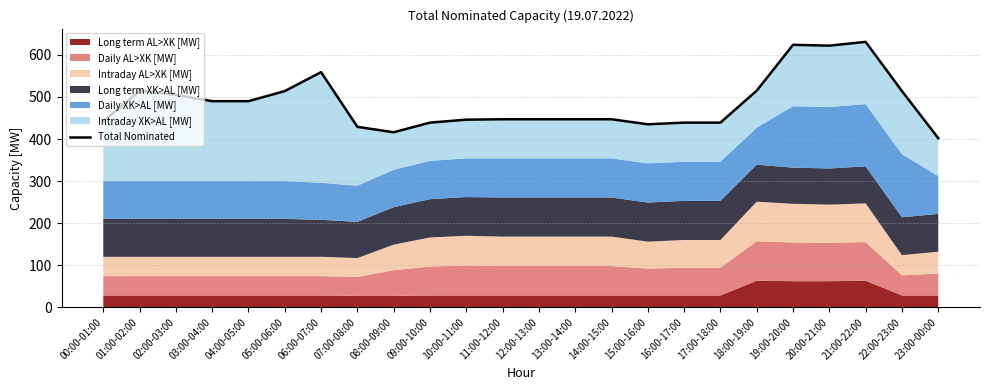

What is the difference between the maximum and minimum values?

229